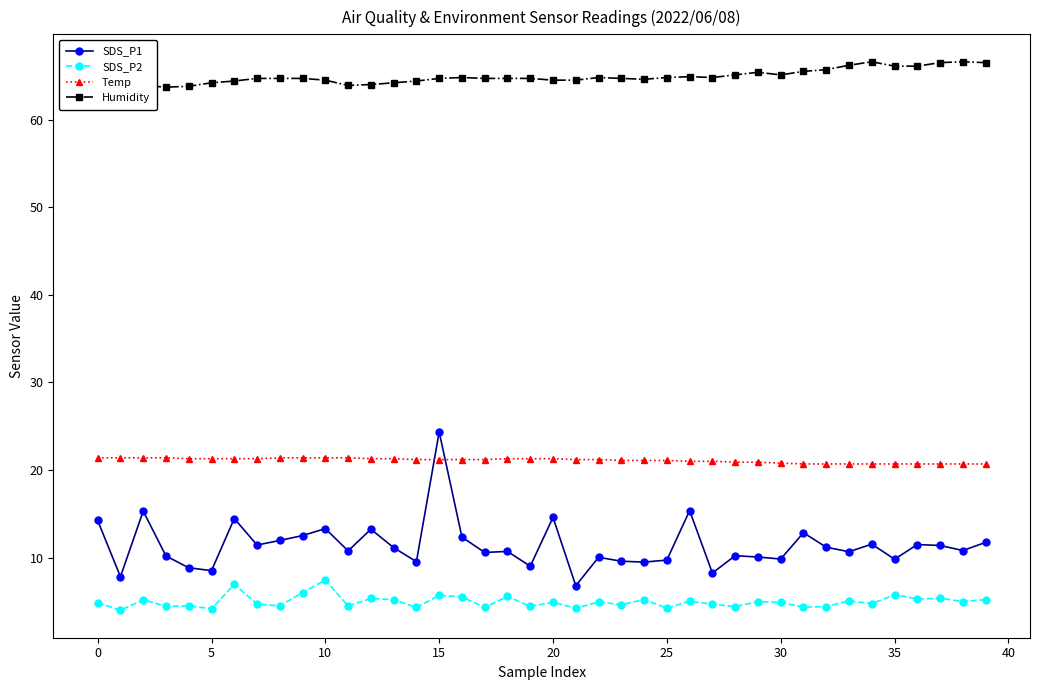

What is the minimum value for SDS_P2?

4.0